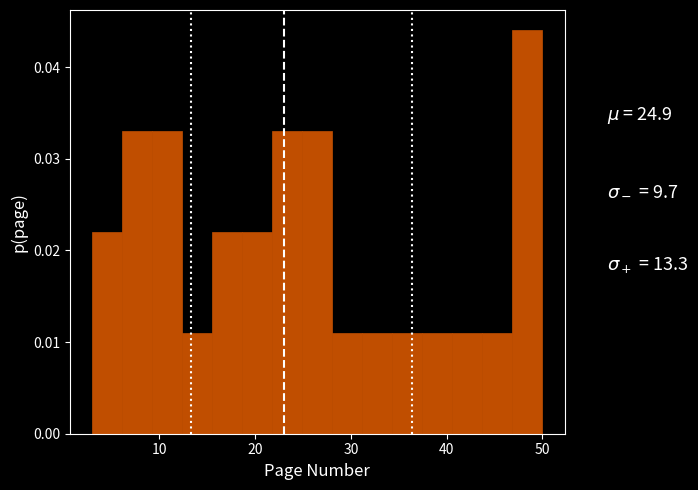

Around what value on the x-axis is the tallest bar? Give the approximate position of its centre, as read against the axis.

48